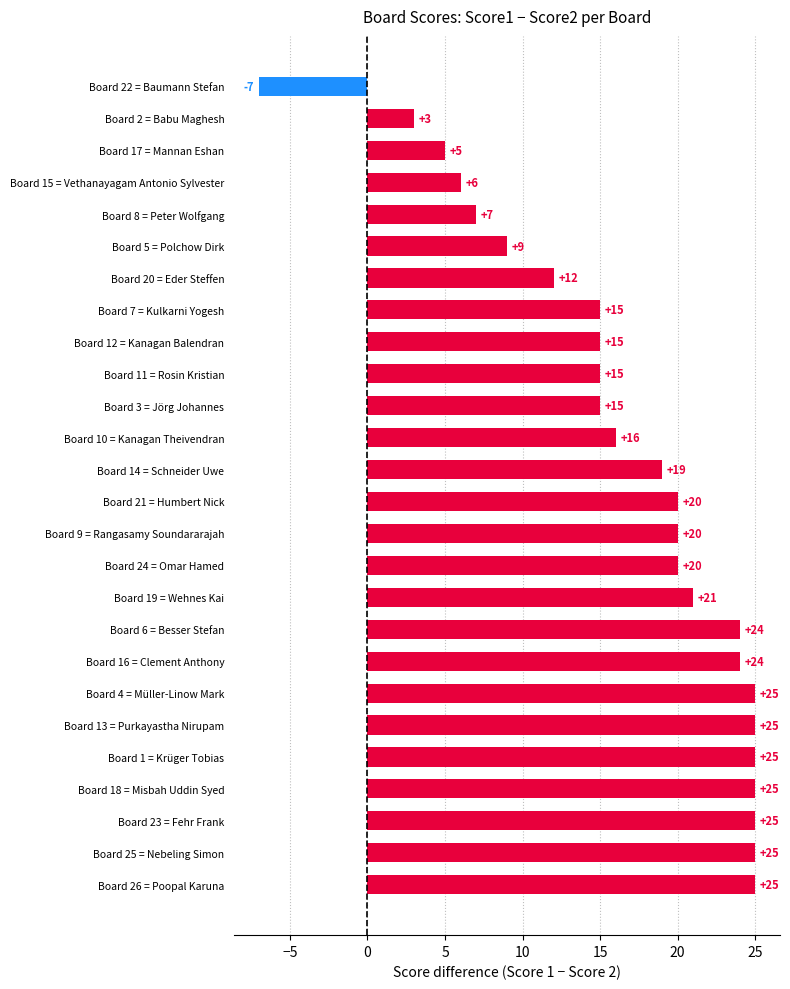

Where is the data nearest to the value 9?

Board 5 = Polchow Dirk